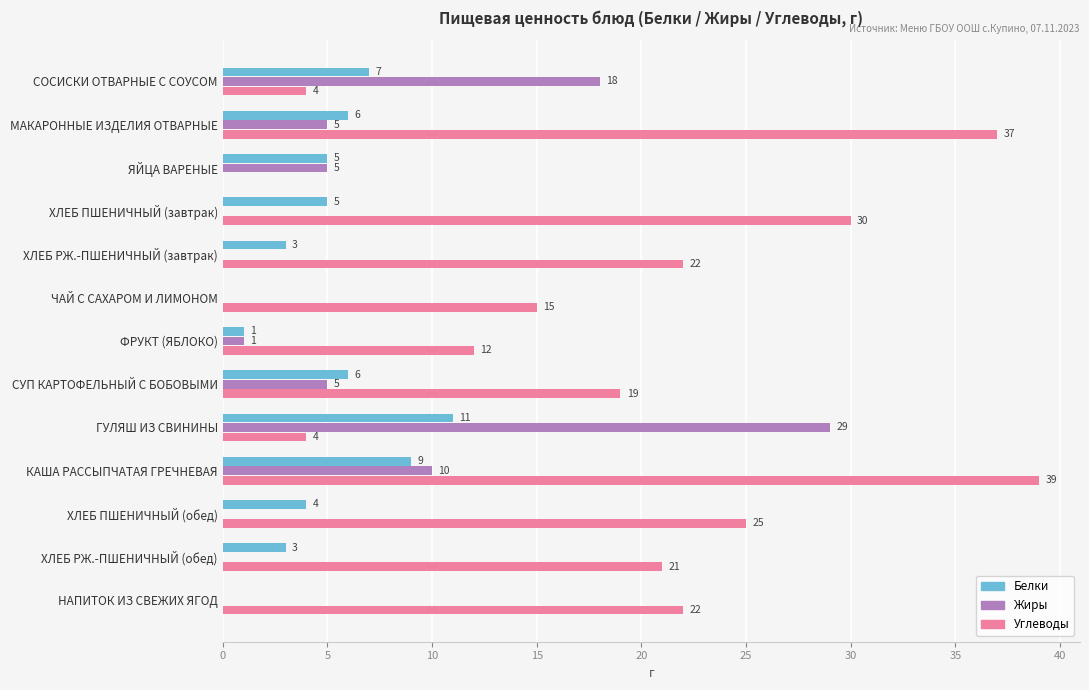

The value of Белки at ХЛЕБ ПШЕНИЧНЫЙ (обед) is 2. True or false?

False